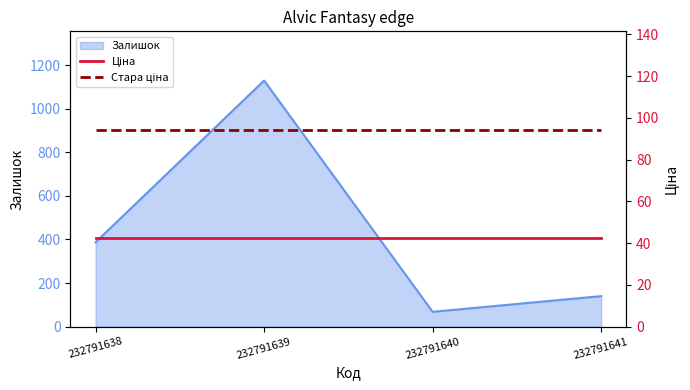

The value of Ціна at 232791640 is 26.0. True or false?

False